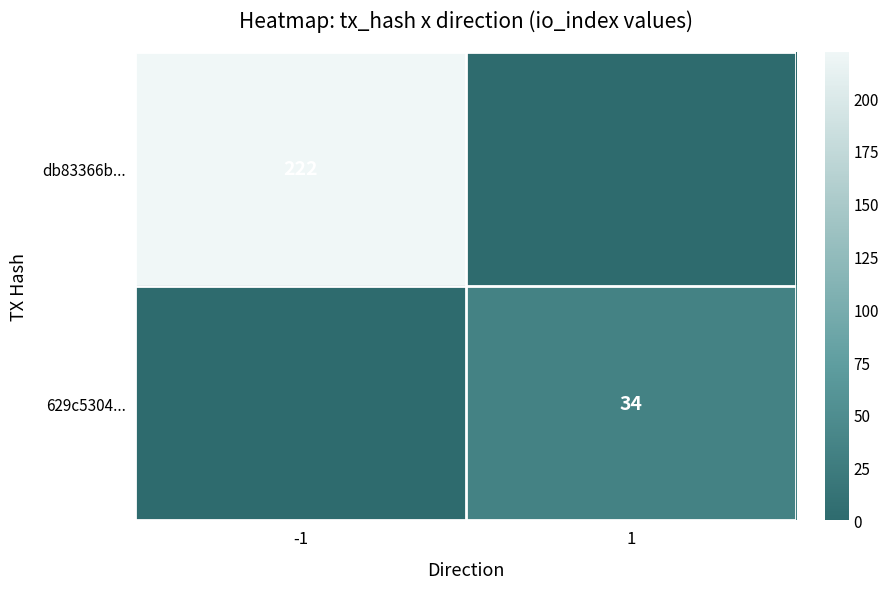

The value of 629c5304... at 1 is 14. True or false?

False